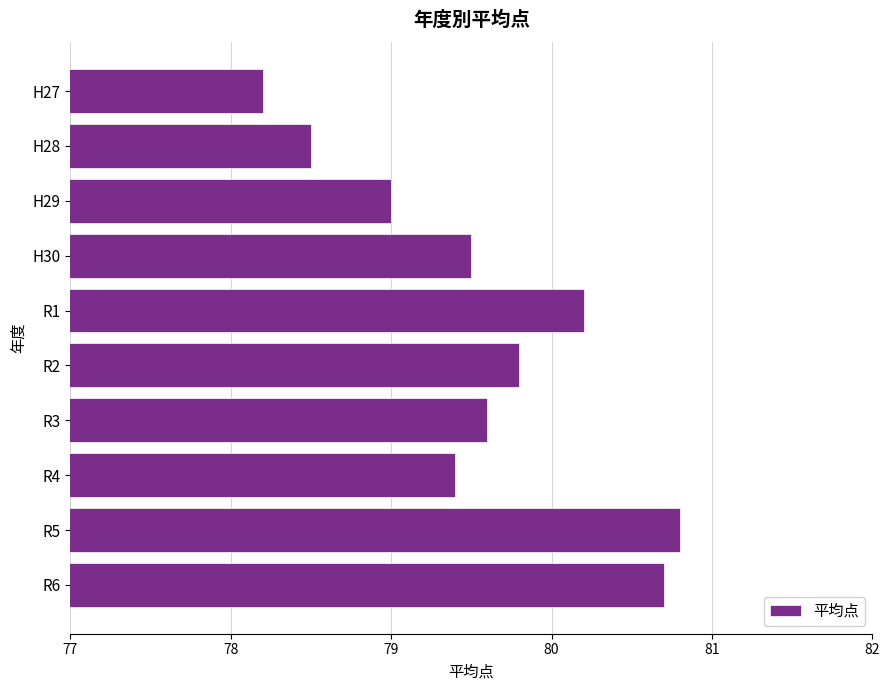

Rank the categories by value from highest to lowest.

R5, R6, R1, R2, R3, H30, R4, H29, H28, H27